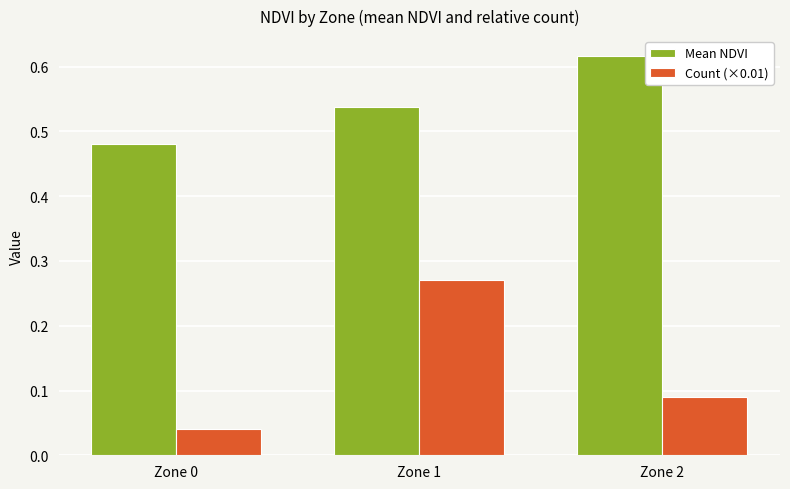

Is the value of Count (×0.01) at Zone 1 greater than the value of Mean NDVI at Zone 0?

No